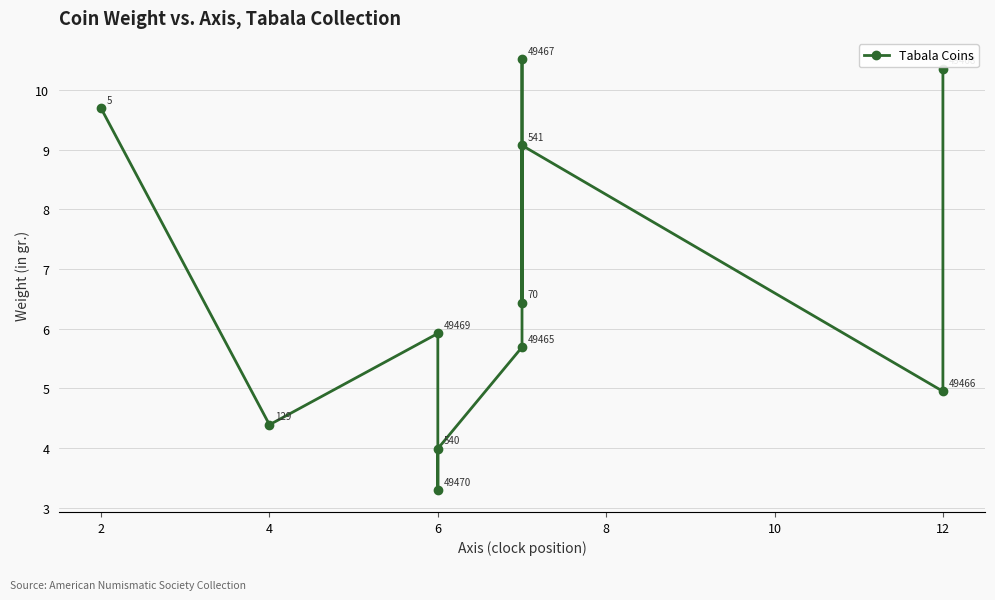

What is the maximum value shown in the chart?

10.5